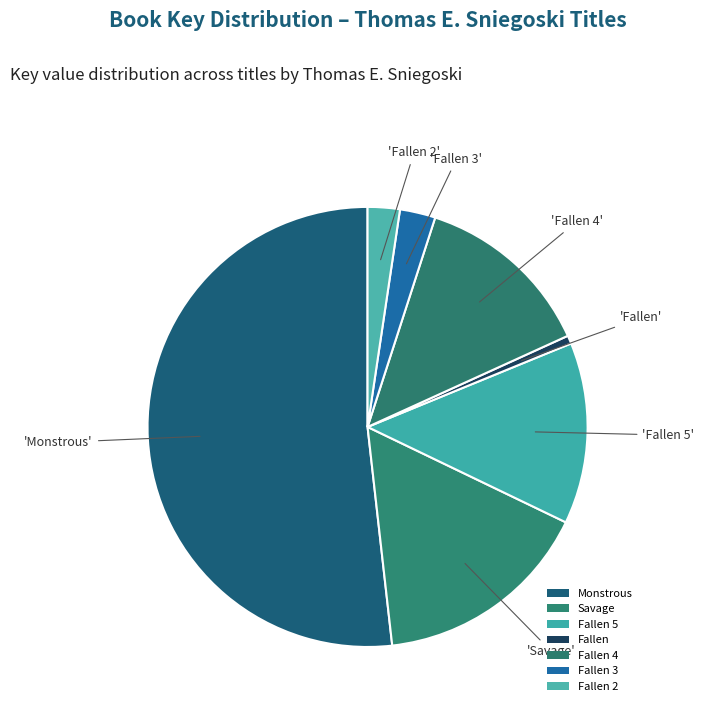

How many slices are in this pie chart?

7